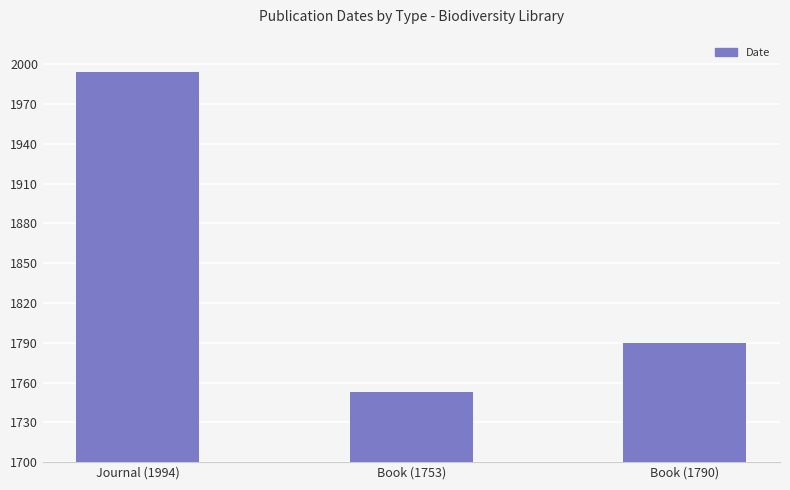

How many data points does each series have?

3